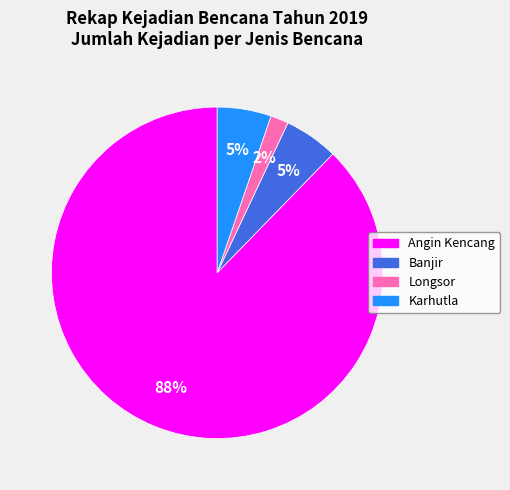

How many segments does this pie chart have?

4